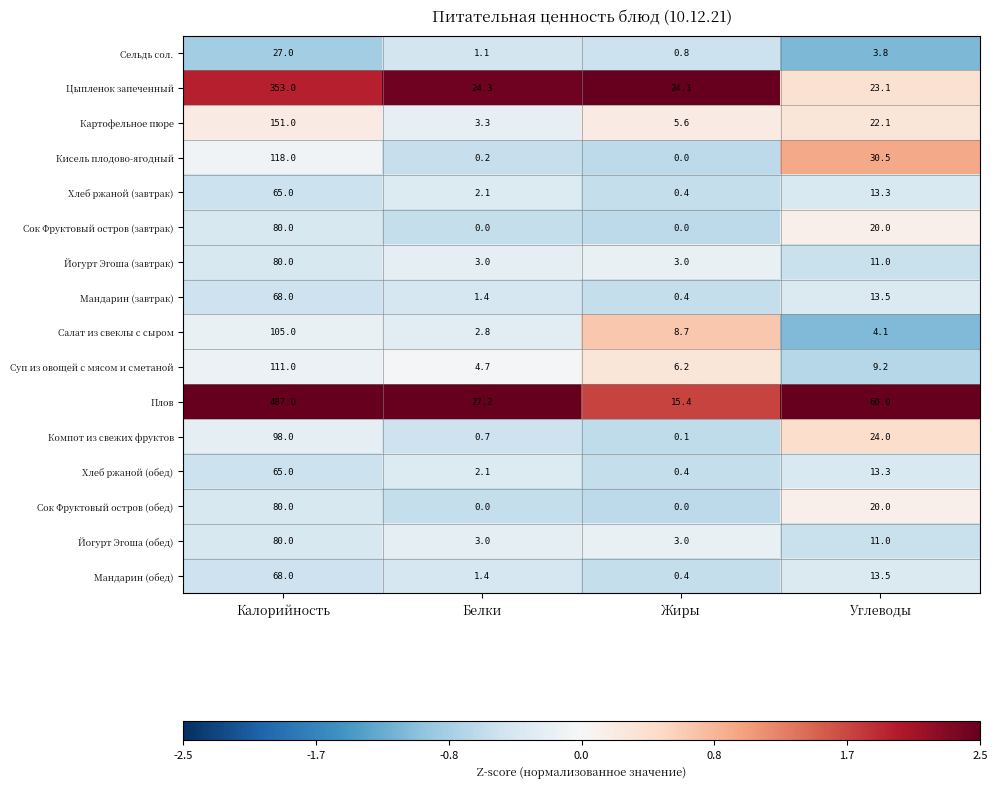

Which category has the highest value in the Мандарин (завтрак) series?

Калорийность